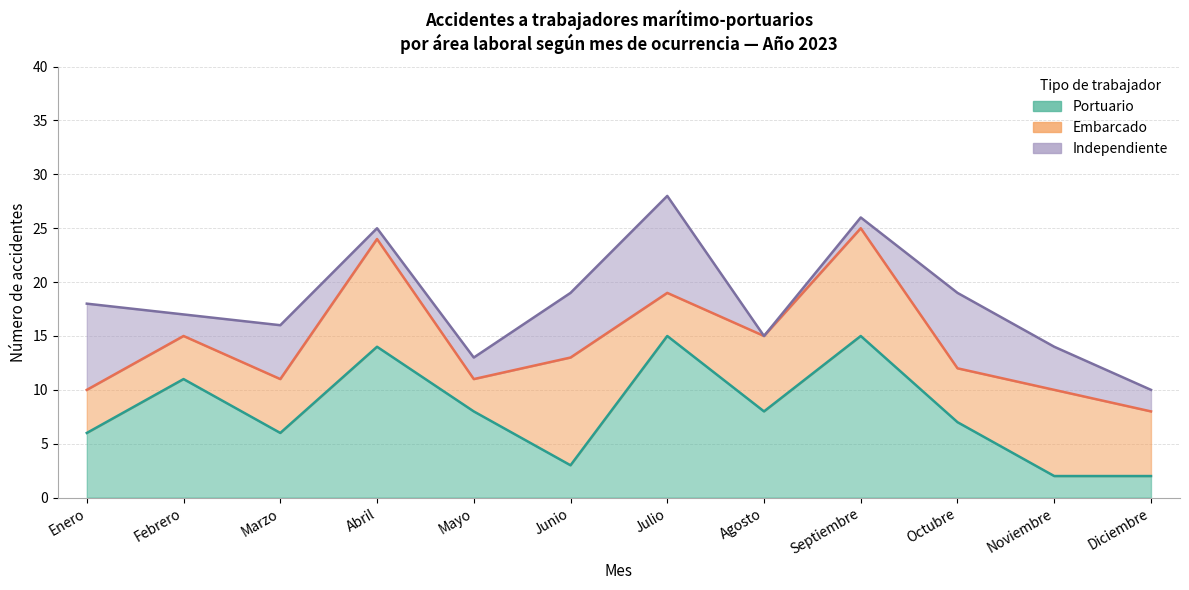

What is the approximate value of Portuario at Marzo, to the nearest 5?

5